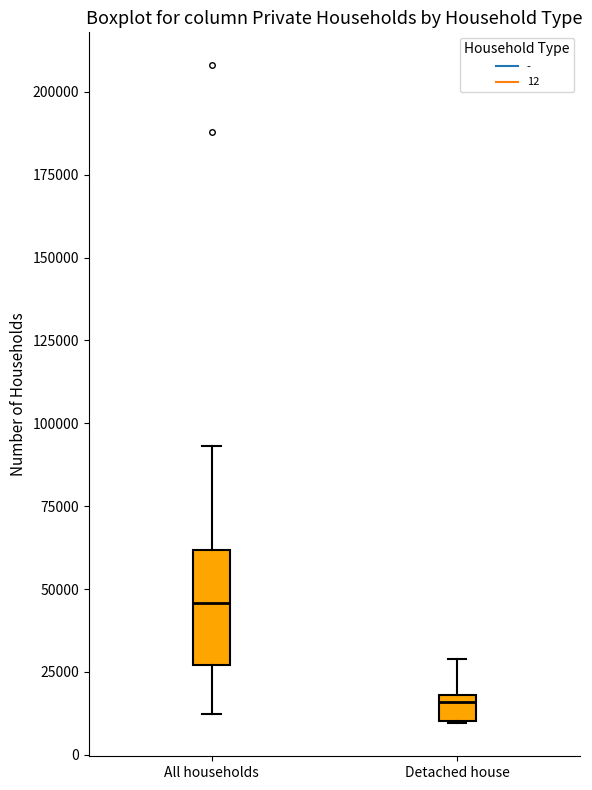

Comparing the boxes themselves (not the whiskers), which one is the tallest?

All households